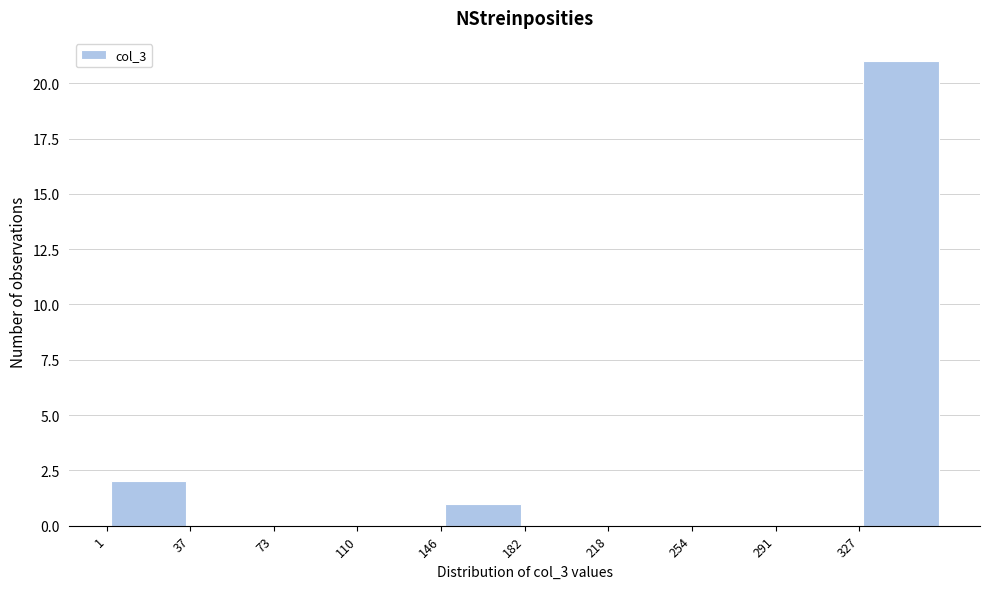

Which range on the x-axis has the tallest bar?

325 to 365